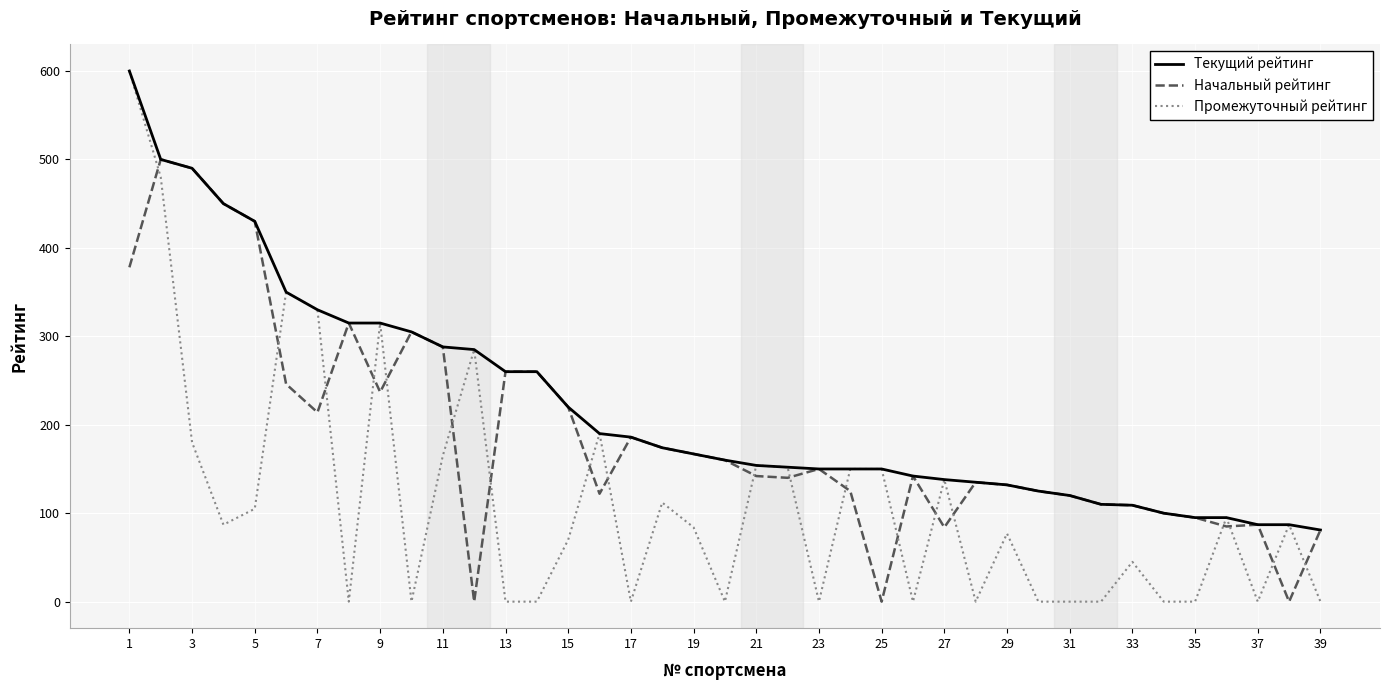

Which series has the widest spread of values?

Промежуточный рейтинг